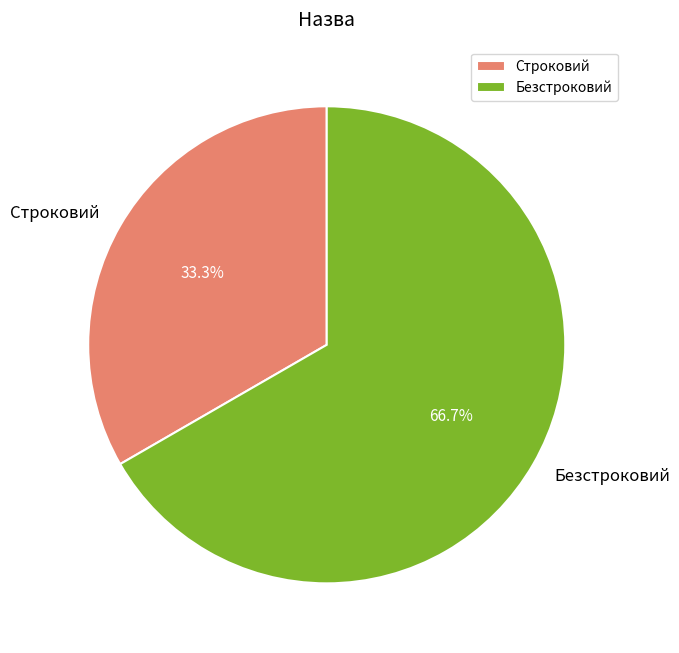

Combined, what portion of the pie is Безстроковий and Строковий?

100.0%